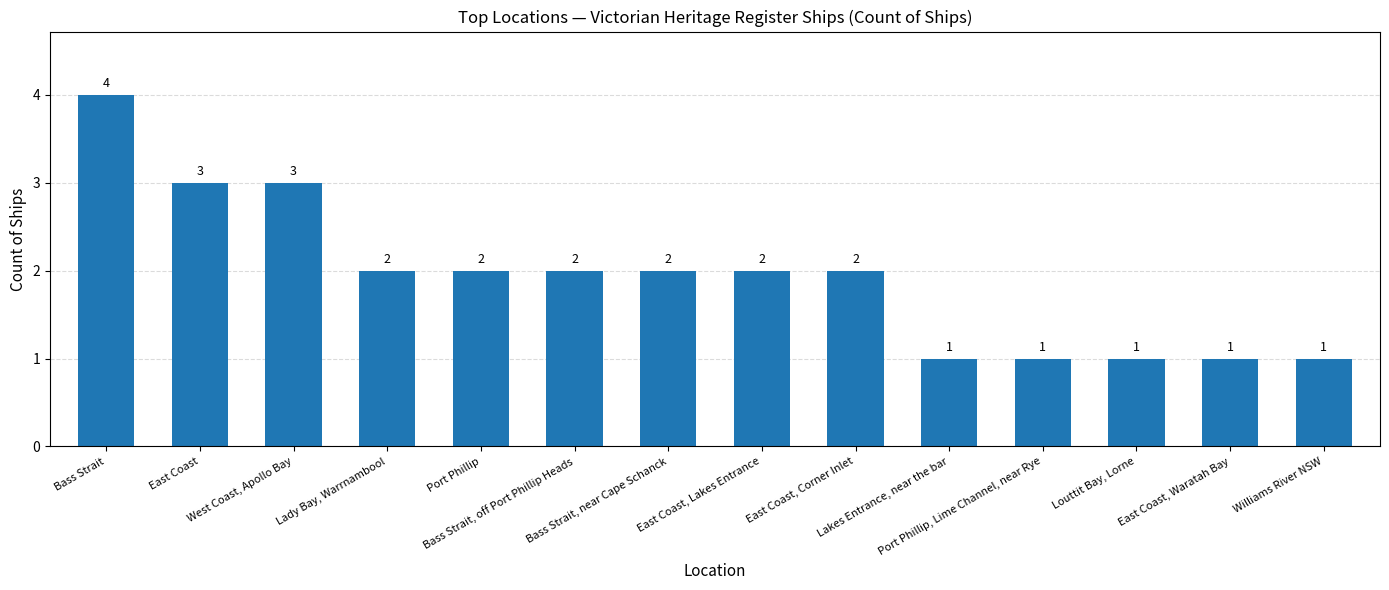

What is the average value?

2